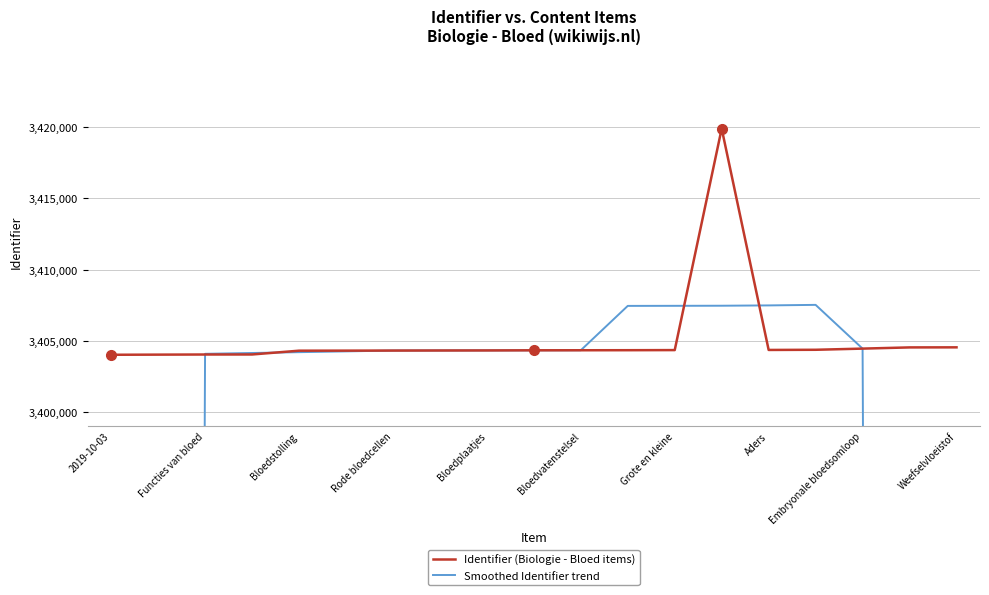

How many interior local peaks does the Identifier (Biologie - Bloed items) series have?

1